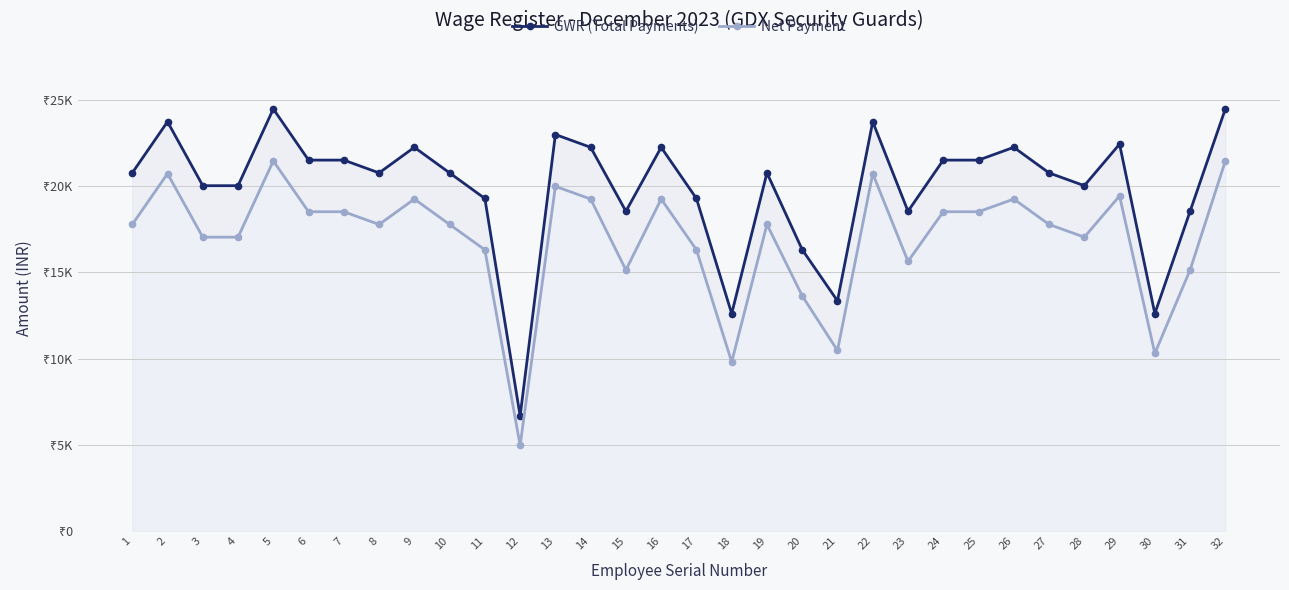

What is the smallest value displayed?

4969